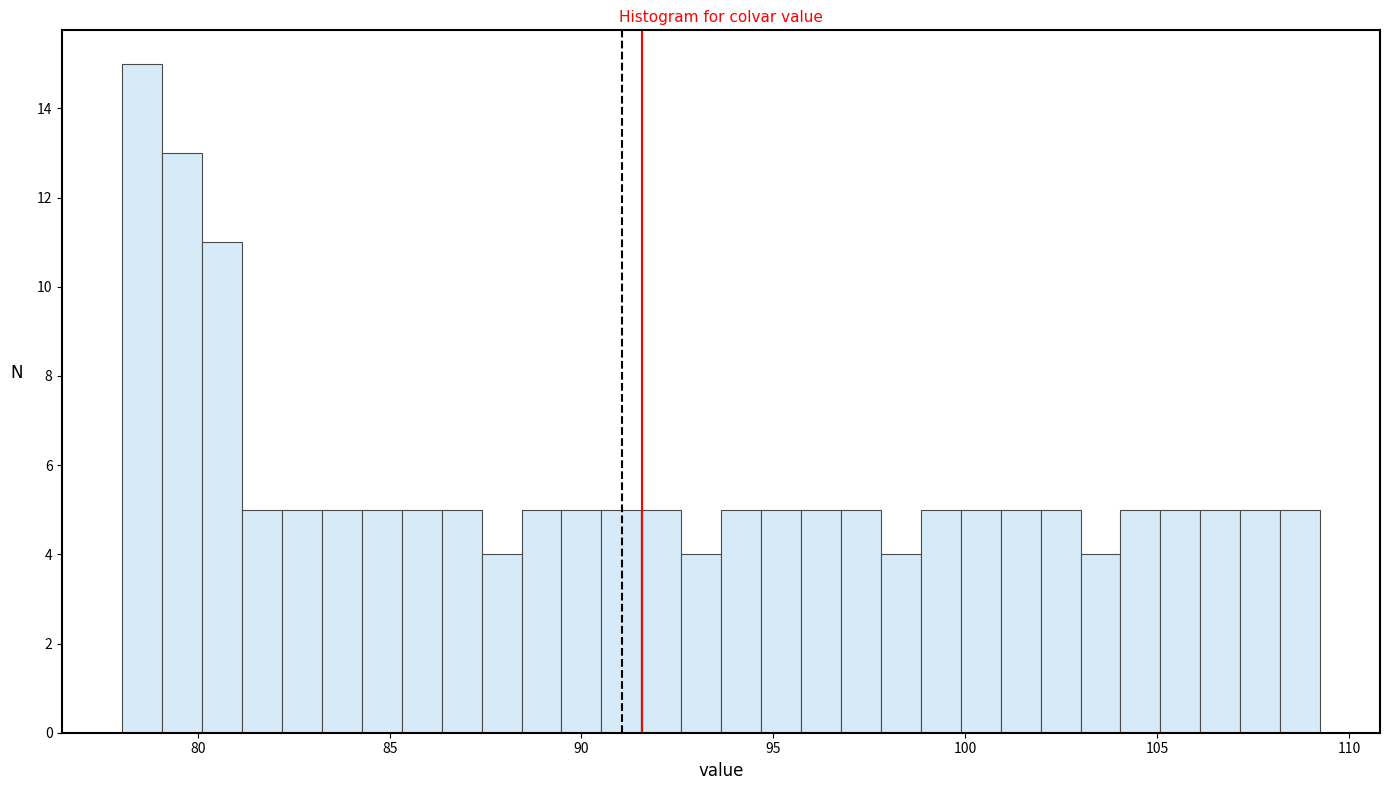

Around what value on the x-axis is the tallest bar? Give the approximate position of its centre, as read against the axis.

78.5